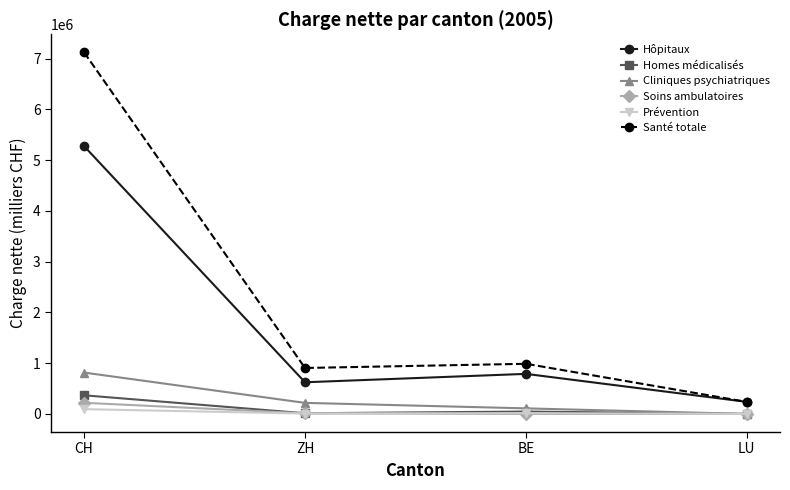

At how many categories does at least one series exceed 6433412?

1